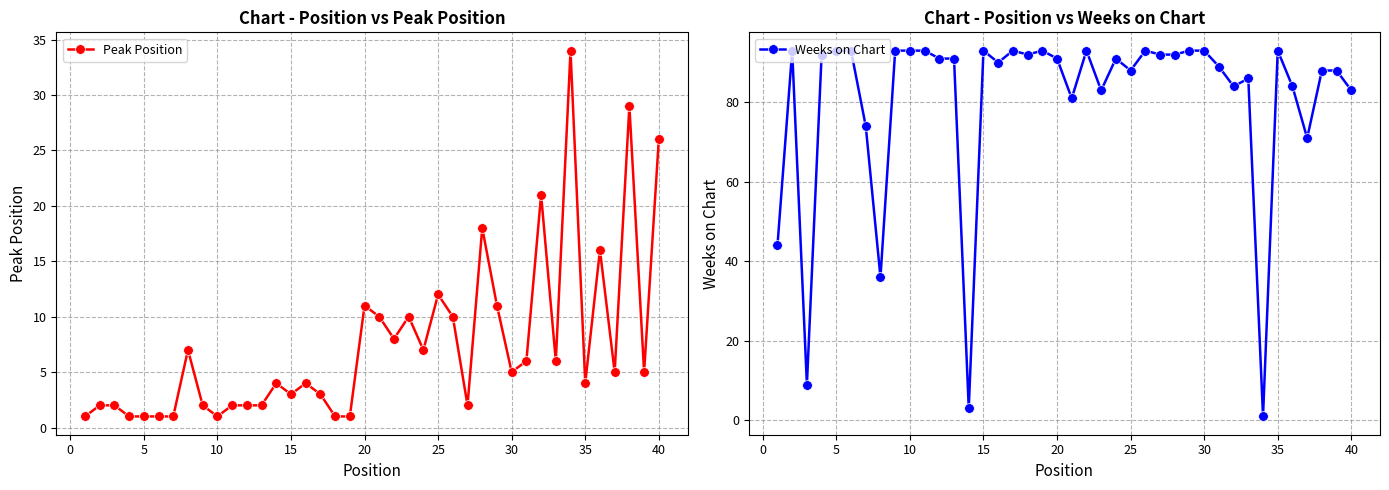

What is the average value of the Weeks on Chart series?

80